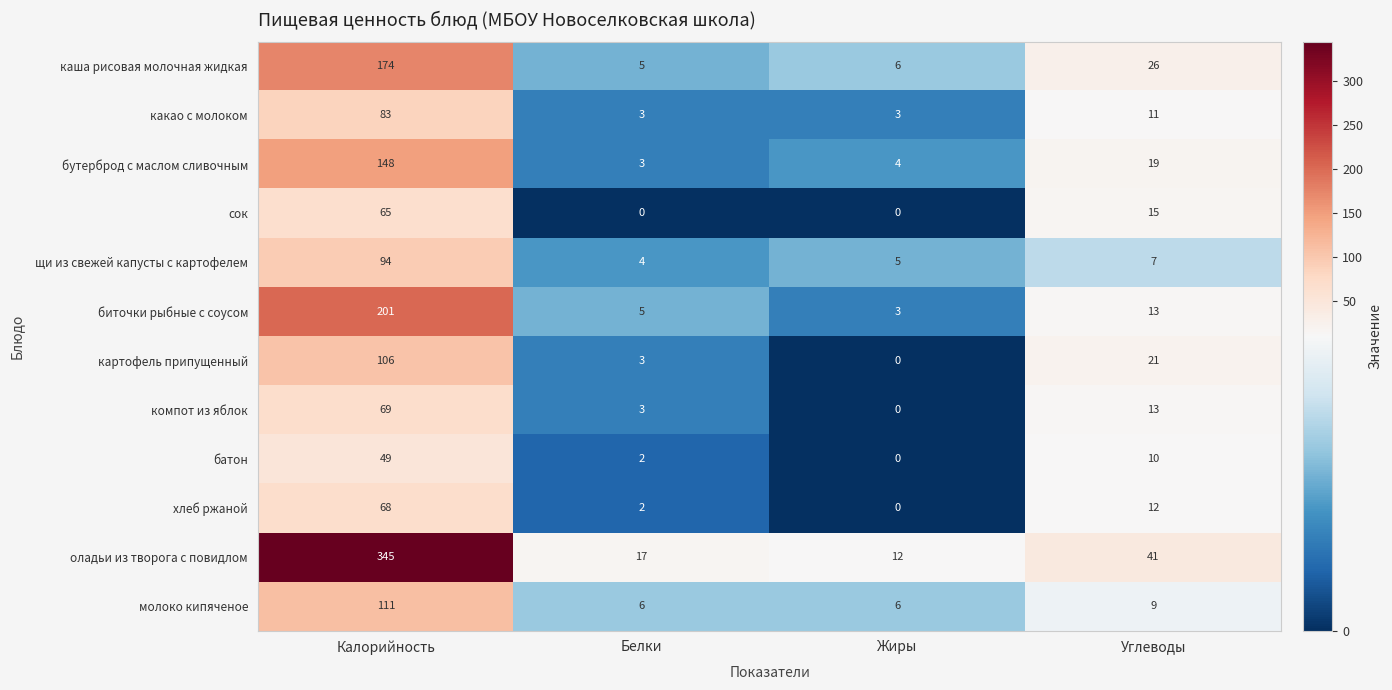

Count the number of categories in the chart.

4